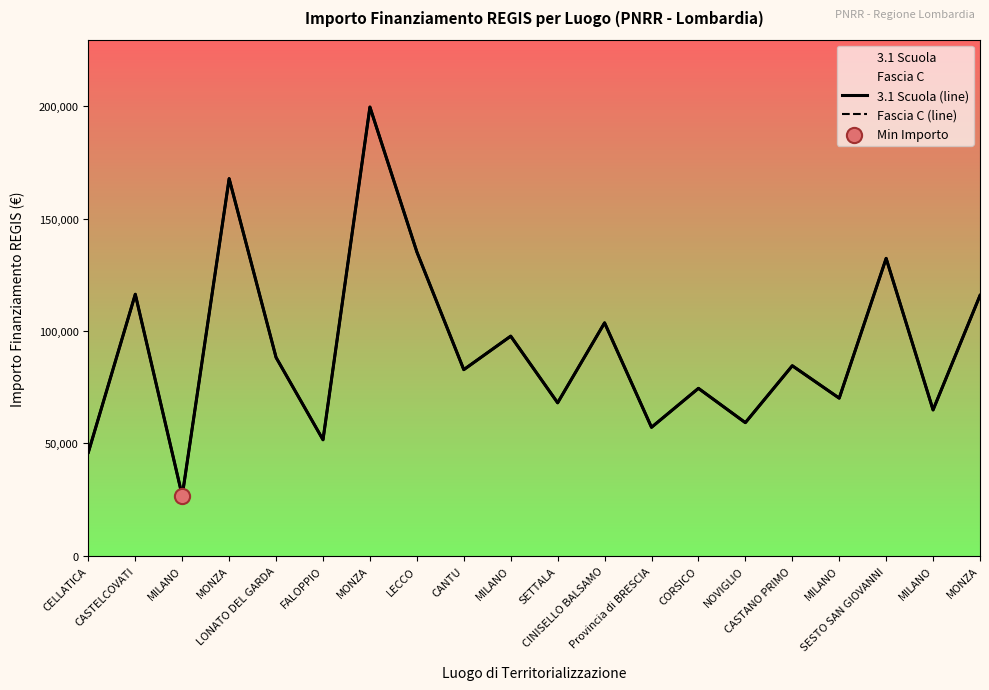

Which series reaches the maximum Y coordinate?

3.1 Scuola (line)